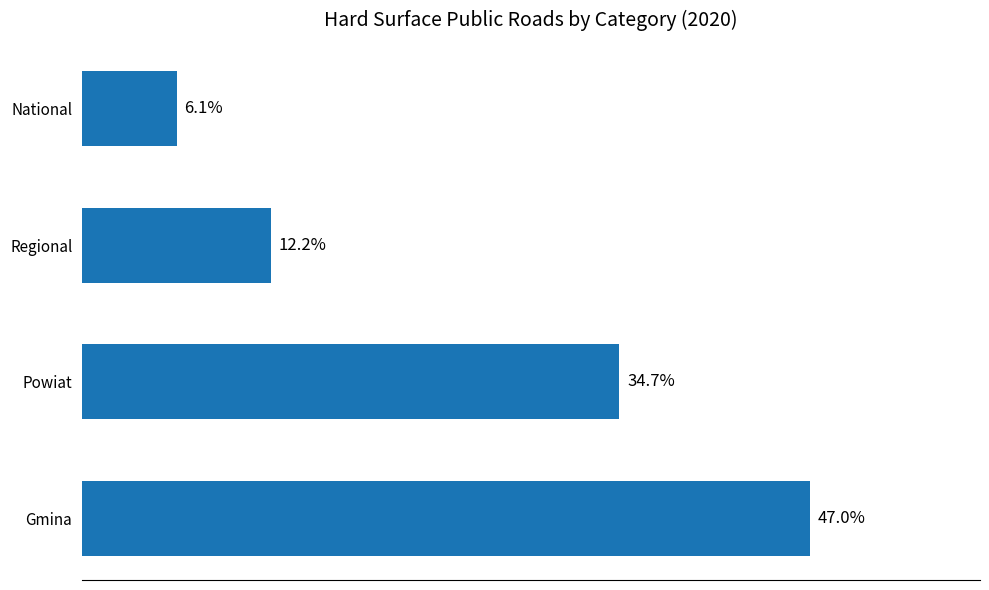

Which category has the lowest value across all series?

National